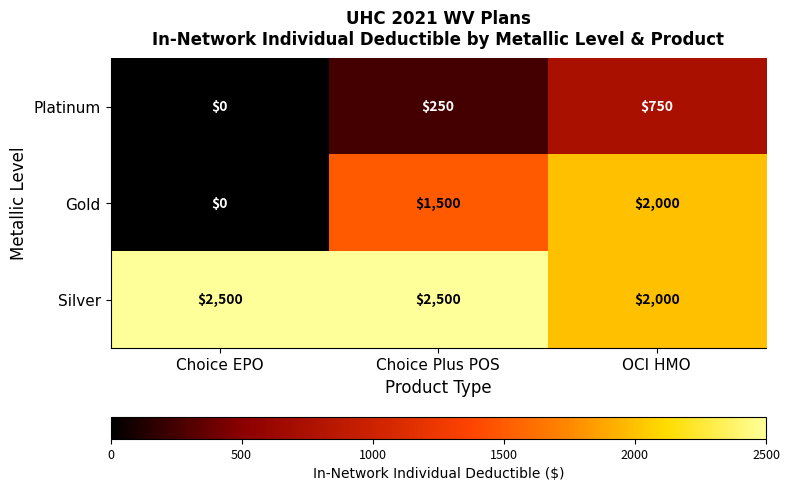

At which category is the sum across all series the highest?

OCI HMO